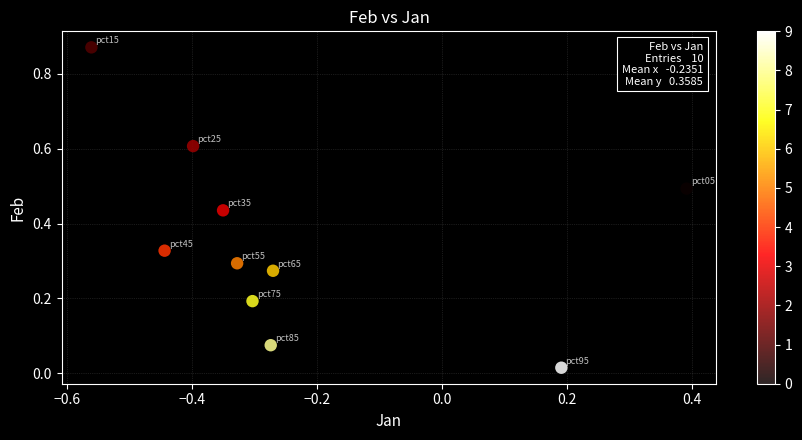

What is the range of X values (max minus min)?

1.0